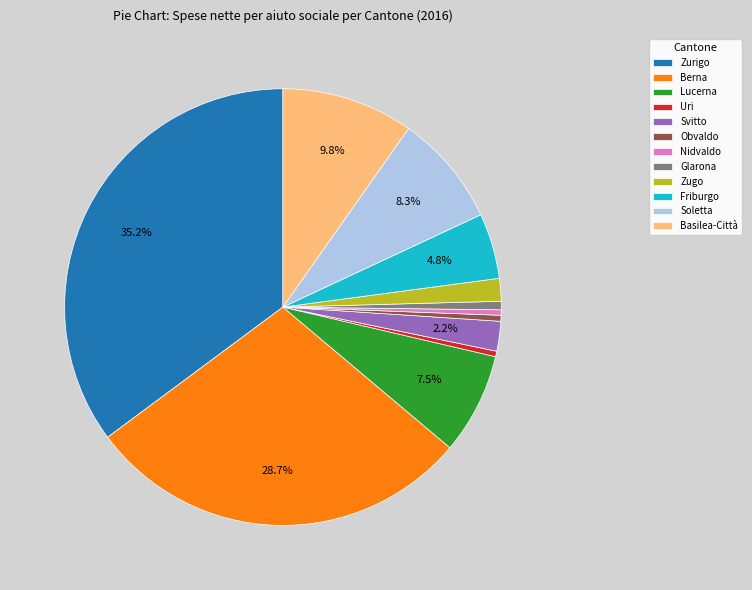

Is it true that Zurigo is 44% of the pie?

False